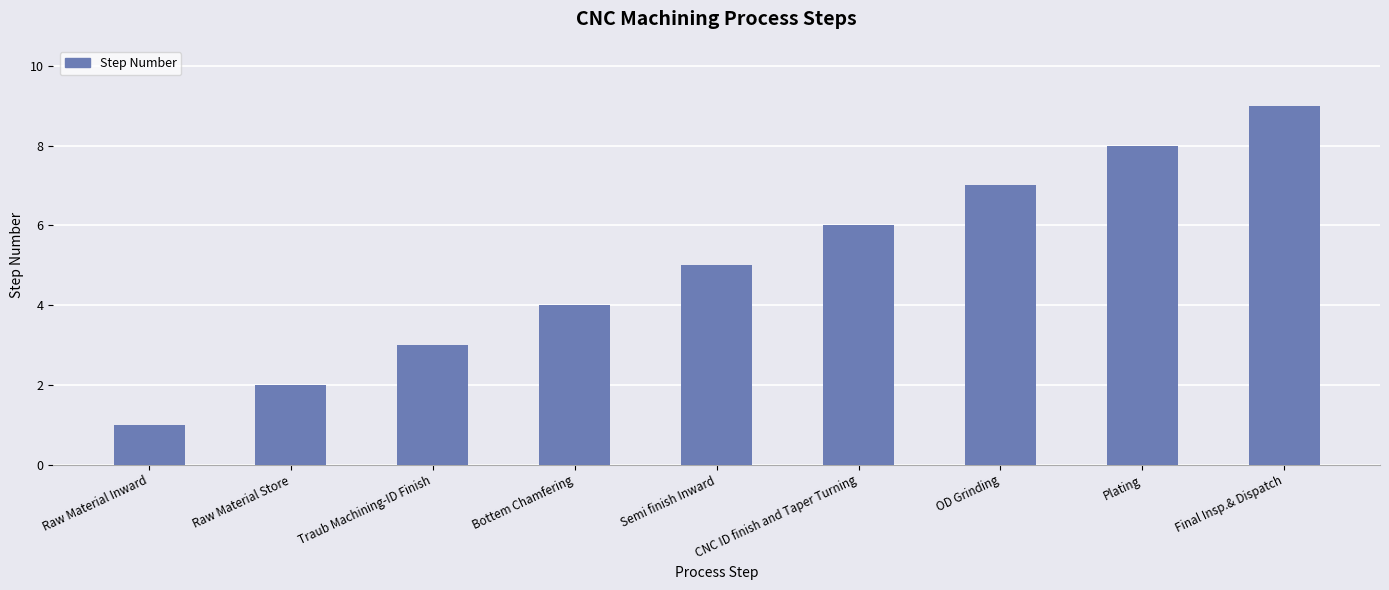

Reading left to right, list all the values displayed in this chart.

Raw Material Inward=1	Raw Material Store=2	Traub Machining-ID Finish=3	Bottem Chamfering=4	Semi finish Inward=5	CNC ID finish and Taper Turning=6	OD Grinding=7	Plating=8	Final Insp.& Dispatch=9